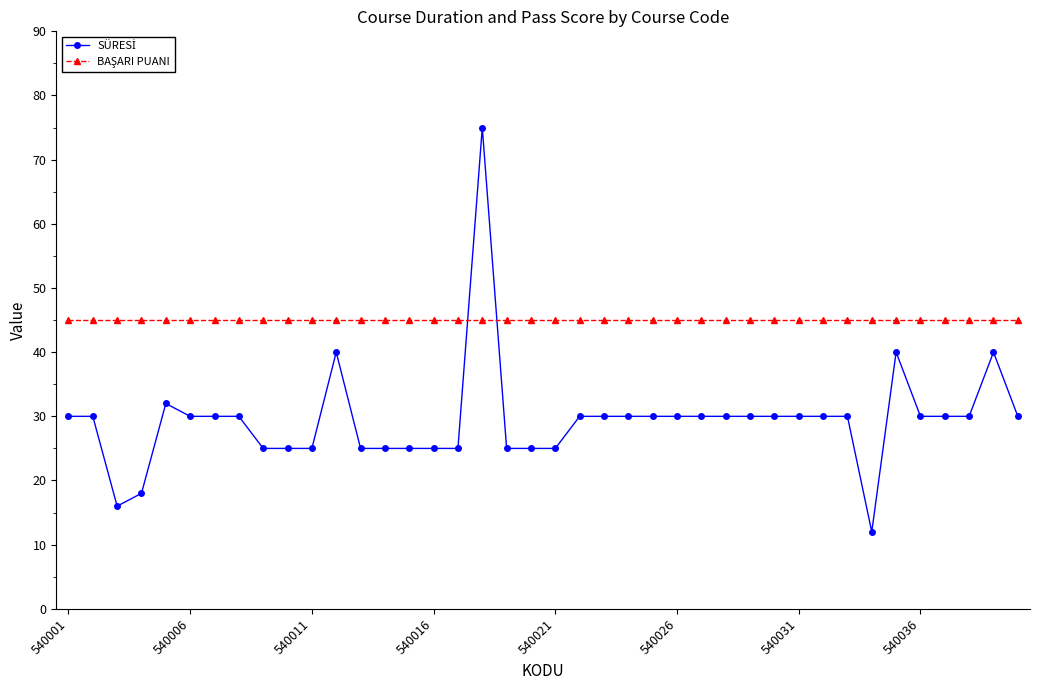

At how many categories does at least one series exceed 44?

40